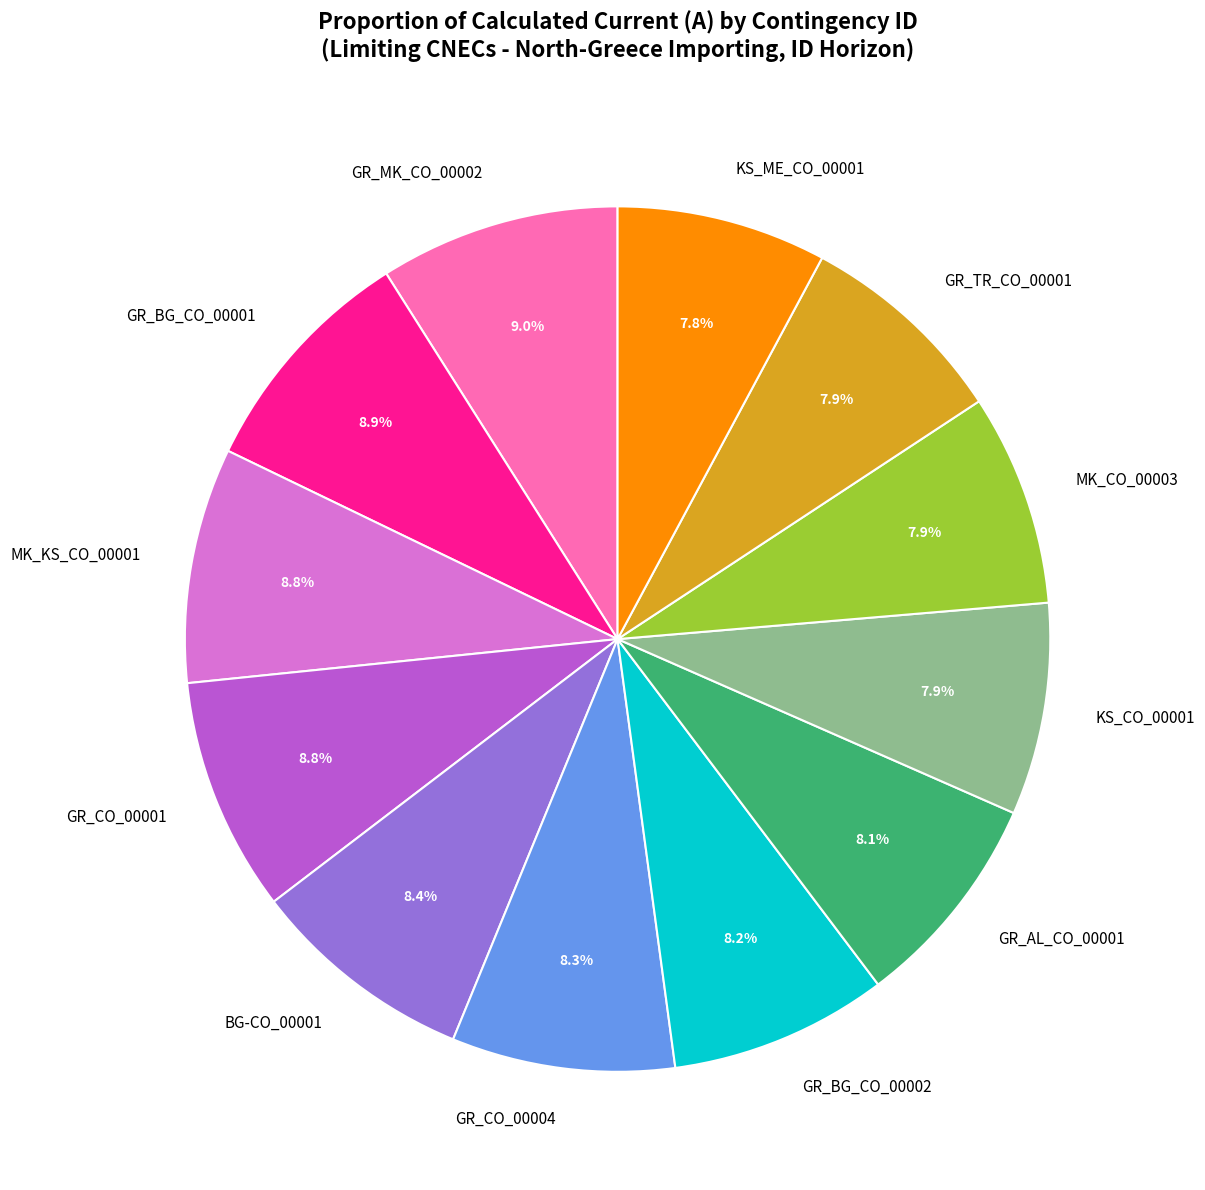

Count the number of slices in the pie.

12